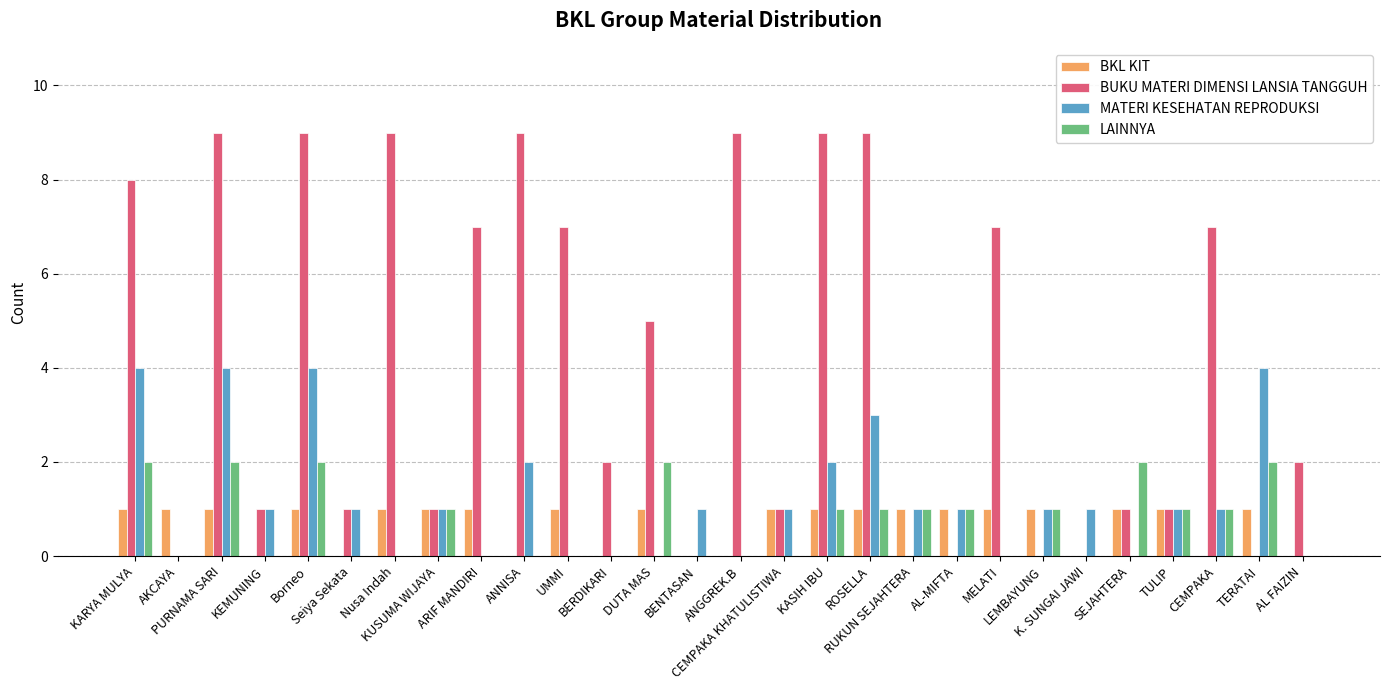

What is the sum of all BUKU MATERI DIMENSI LANSIA TANGGUH values?

114